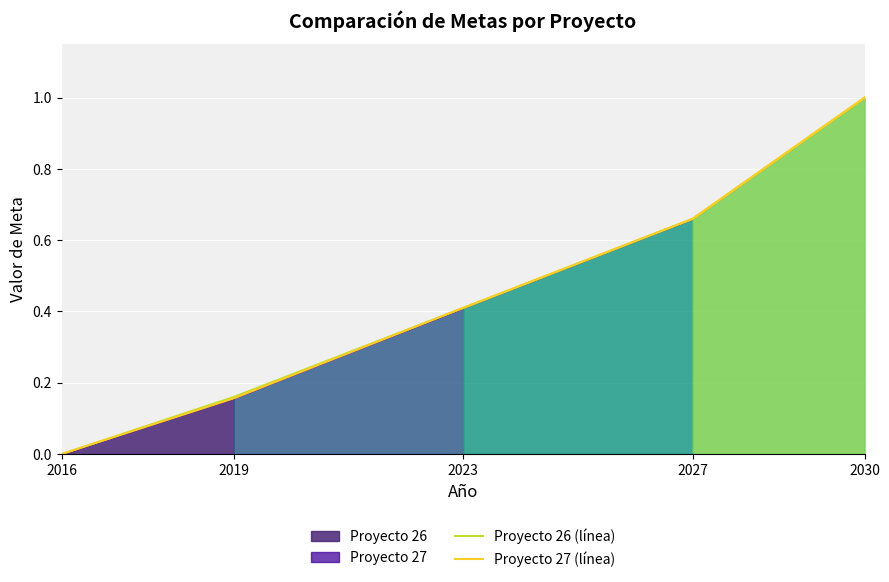

Count the number of categories in the chart.

5